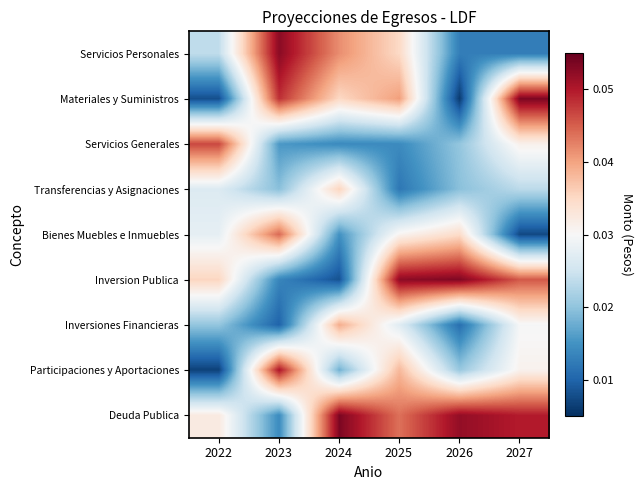

Reading left to right, extract all data points from this chart.

Servicios Personales: 2022=0.0	2023=0.1	2024=0.0	2025=0.0	2026=0.0	2027=0.0
Materiales y Suministros: 2022=0.0	2023=0.0	2024=0.0	2025=0.0	2026=0.0	2027=0.1
Servicios Generales: 2022=0.0	2023=0.0	2024=0.0	2025=0.0	2026=0.0	2027=0.0
Transferencias y Asignaciones: 2022=0.0	2023=0.0	2024=0.0	2025=0.0	2026=0.0	2027=0.0
Bienes Muebles e Inmuebles: 2022=0.0	2023=0.0	2024=0.0	2025=0.0	2026=0.0	2027=0.0
Inversion Publica: 2022=0.0	2023=0.0	2024=0.0	2025=0.1	2026=0.1	2027=0.0
Inversiones Financieras: 2022=0.0	2023=0.0	2024=0.0	2025=0.0	2026=0.0	2027=0.0
Participaciones y Aportaciones: 2022=0.0	2023=0.1	2024=0.0	2025=0.0	2026=0.0	2027=0.0
Deuda Publica: 2022=0.0	2023=0.0	2024=0.1	2025=0.0	2026=0.1	2027=0.0